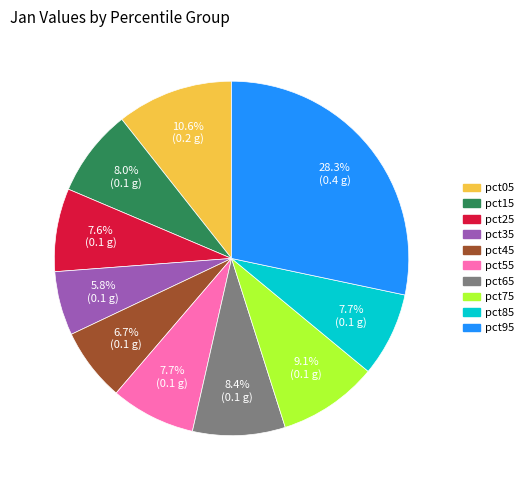

What is the total percentage of pct85 and pct65?

16.1%